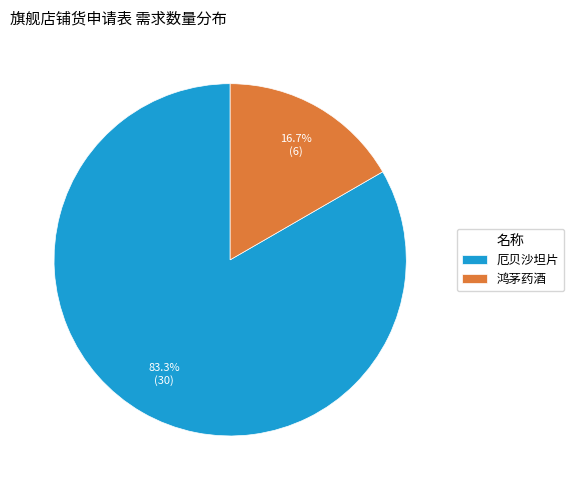

Is there a majority slice in this chart?

Yes